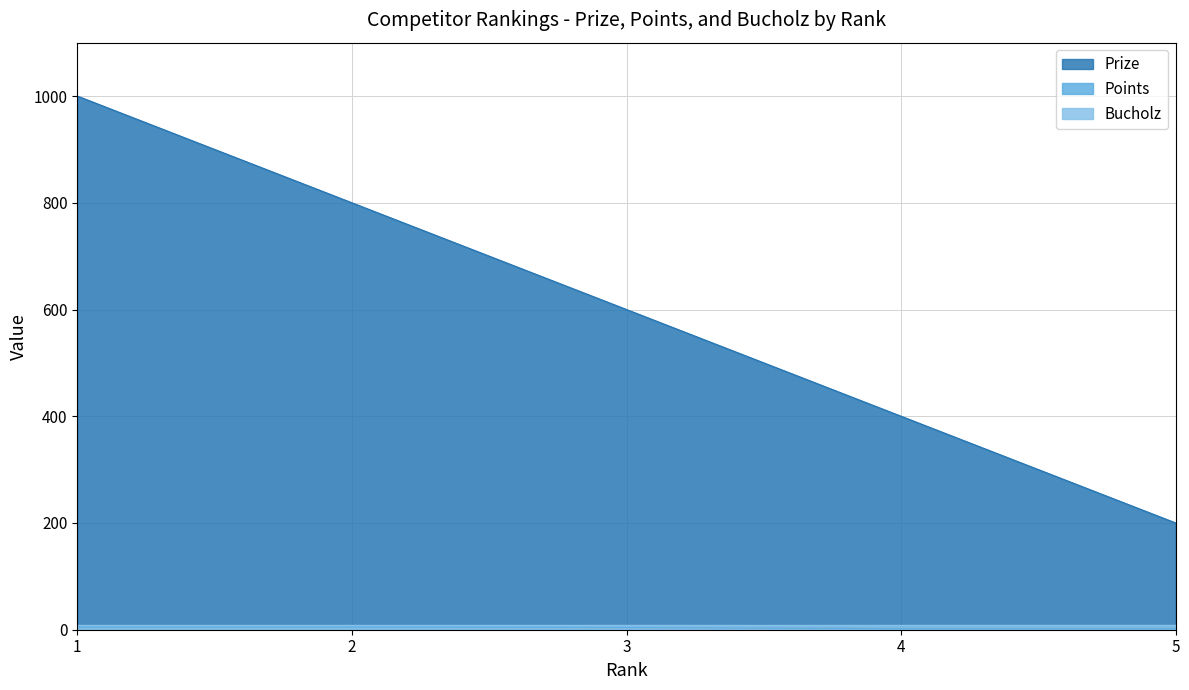

True or false: Points has a value of 1 at 4.

False